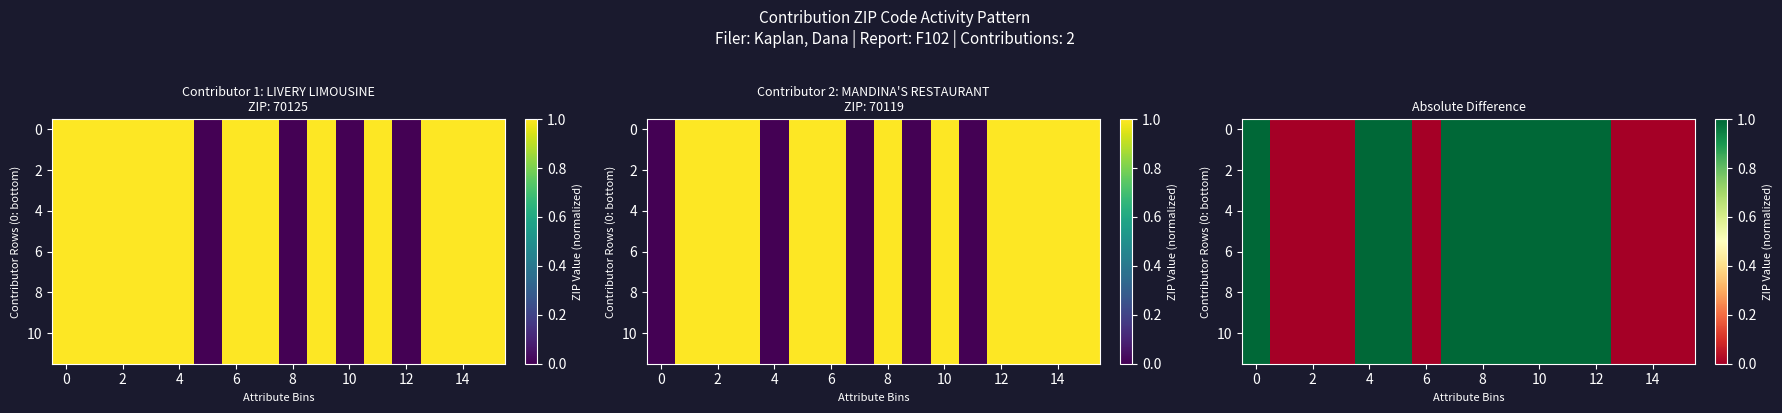

What is the maximum value shown in the chart?

1.0